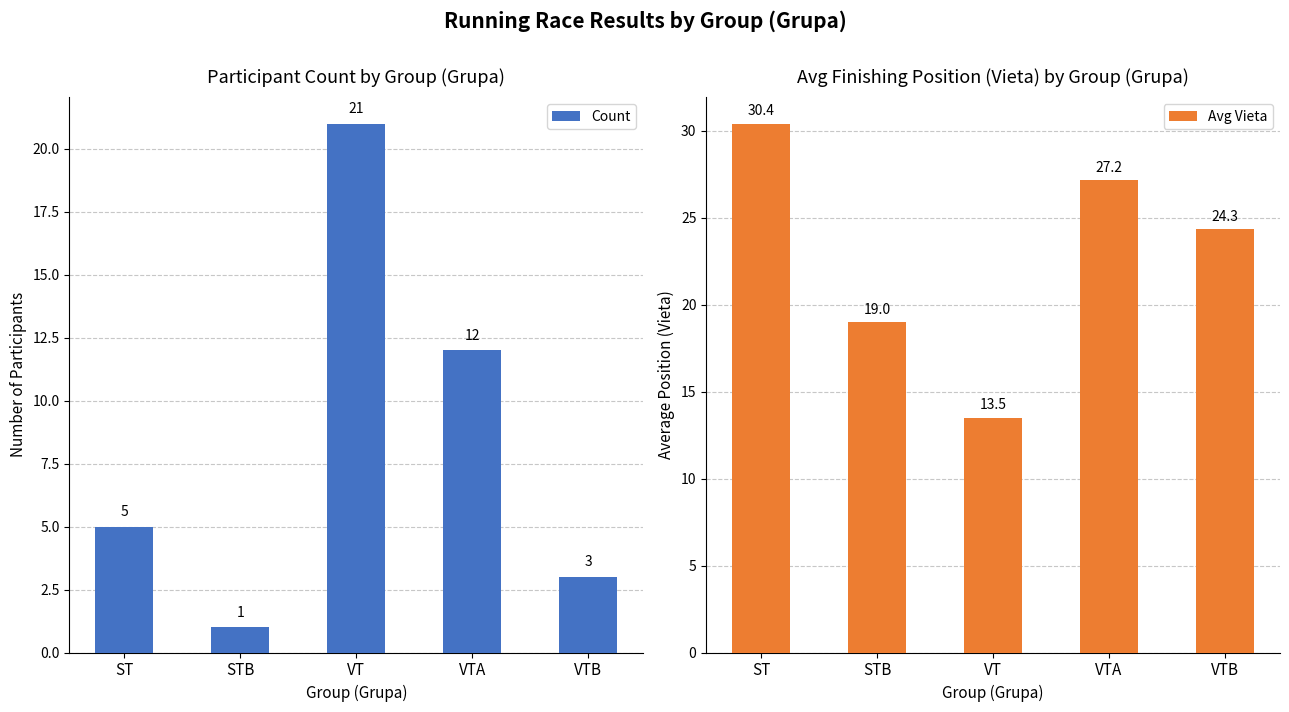

Which series has the largest range (max minus min)?

Count